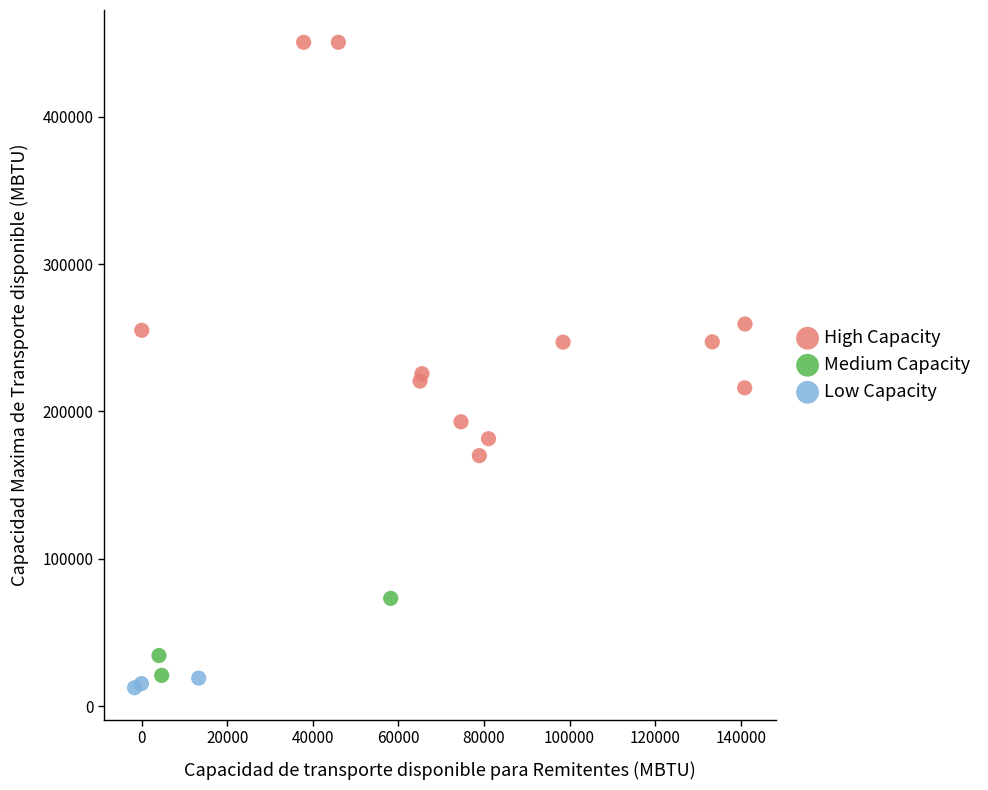

What are all the series names shown in the legend?

High Capacity, Medium Capacity, Low Capacity